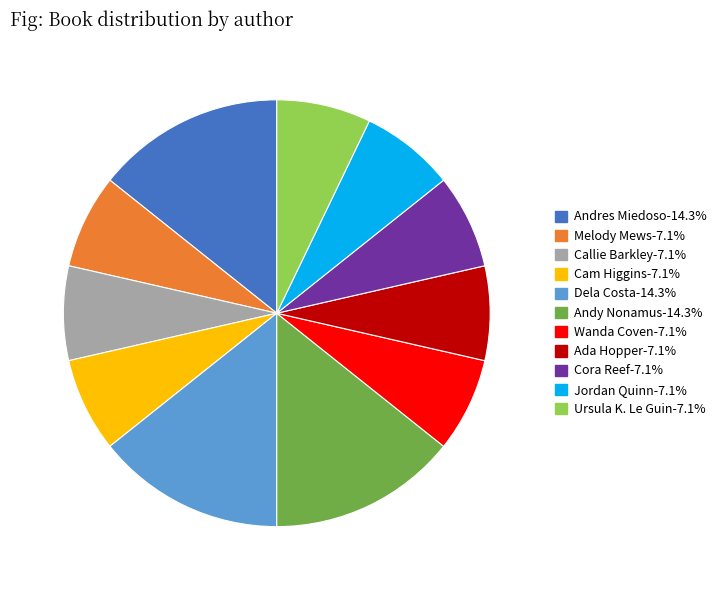

Approximately how many times larger is the value at Dela Costa compared to Wanda Coven?

2.0